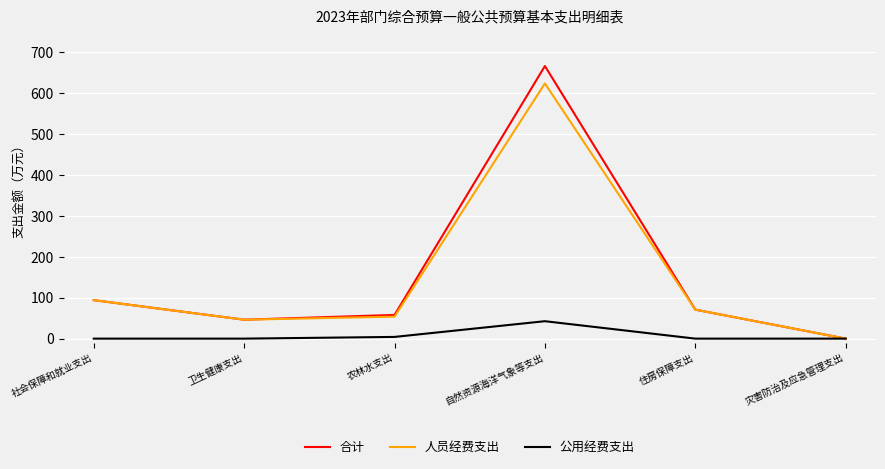

Which series has the widest spread of values?

合计